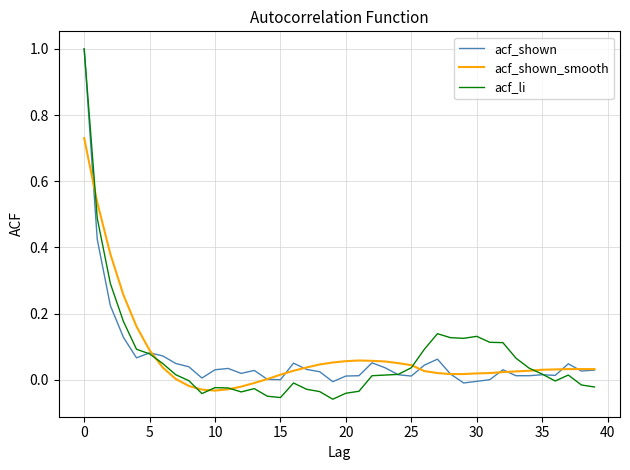

True or false: acf_shown_smooth and acf_li intersect in this chart.

True